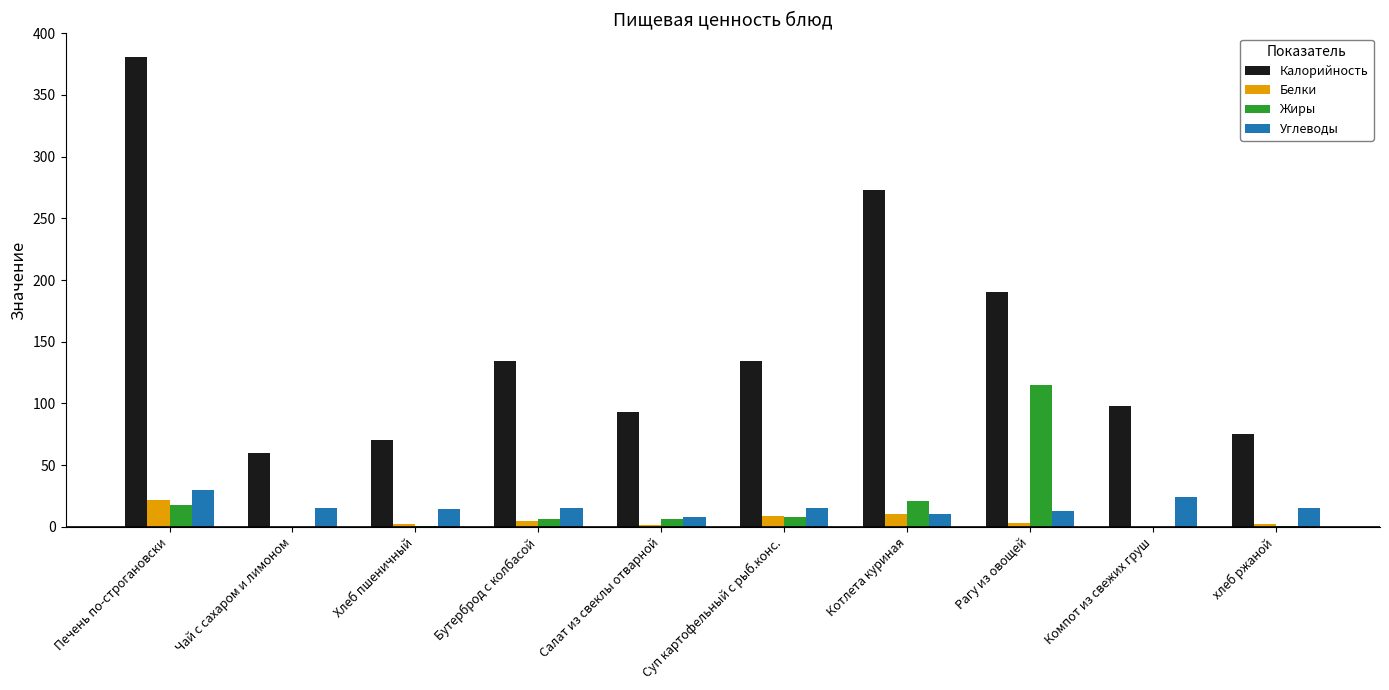

Between Рагу из овощей and хлеб ржаной, which series saw the biggest shift?

Калорийность